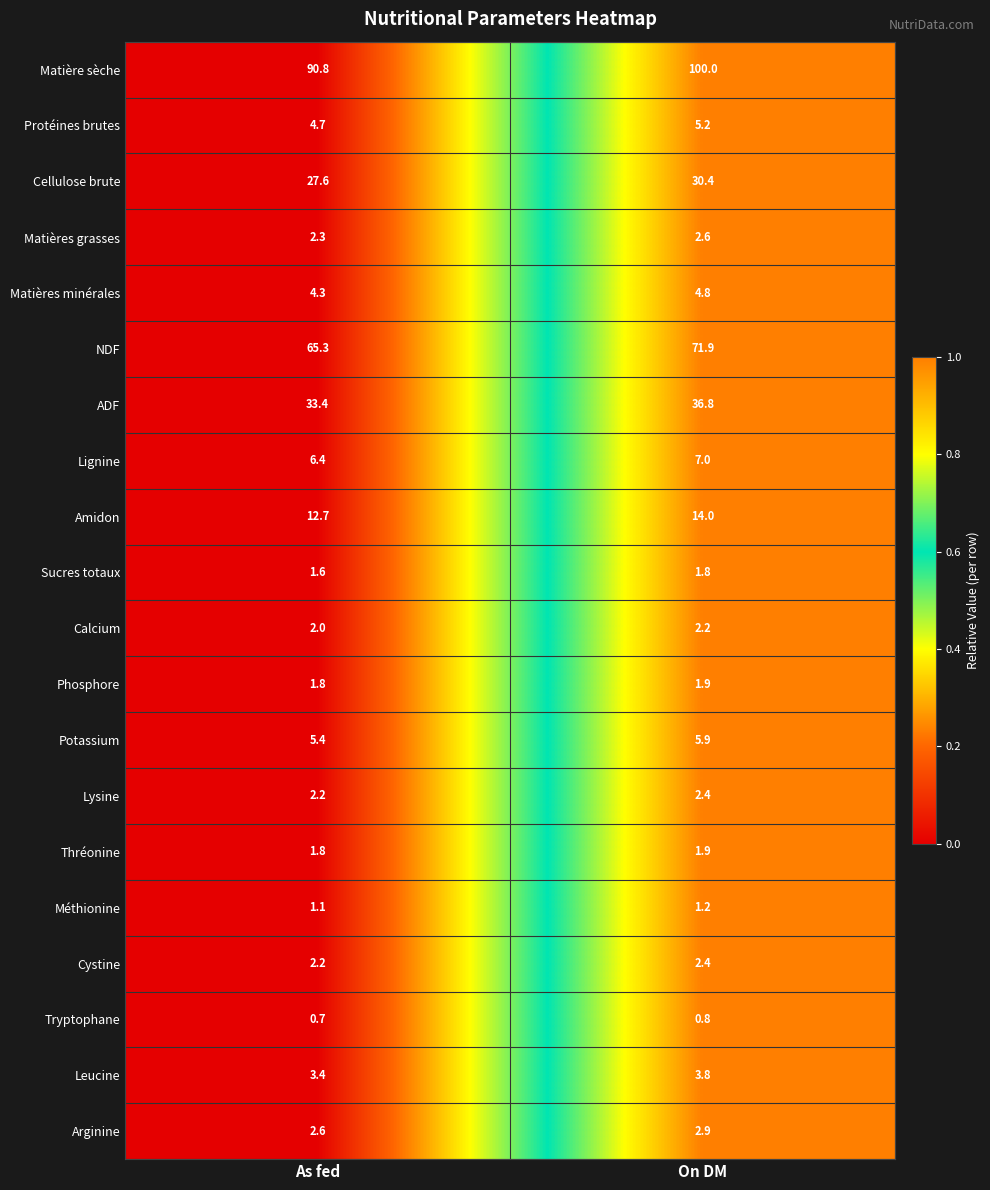

True or false: Potassium has a value of 5.9 at On DM.

True